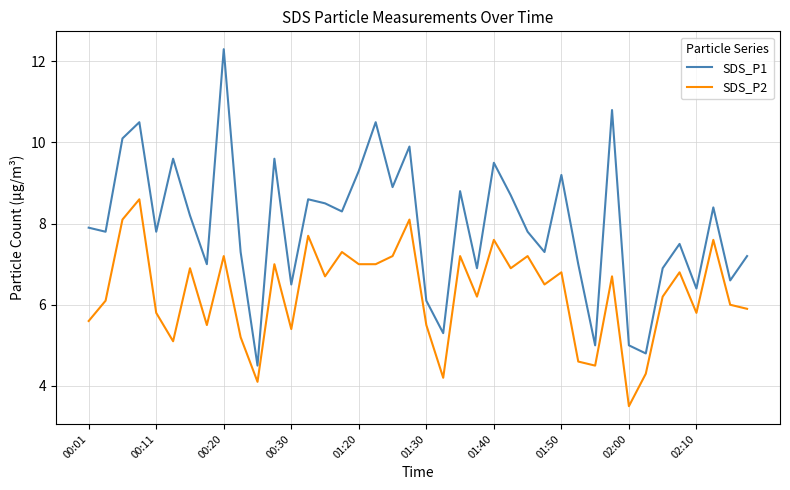

Rank the series by their maximum value, from lowest to highest.

SDS_P2, SDS_P1